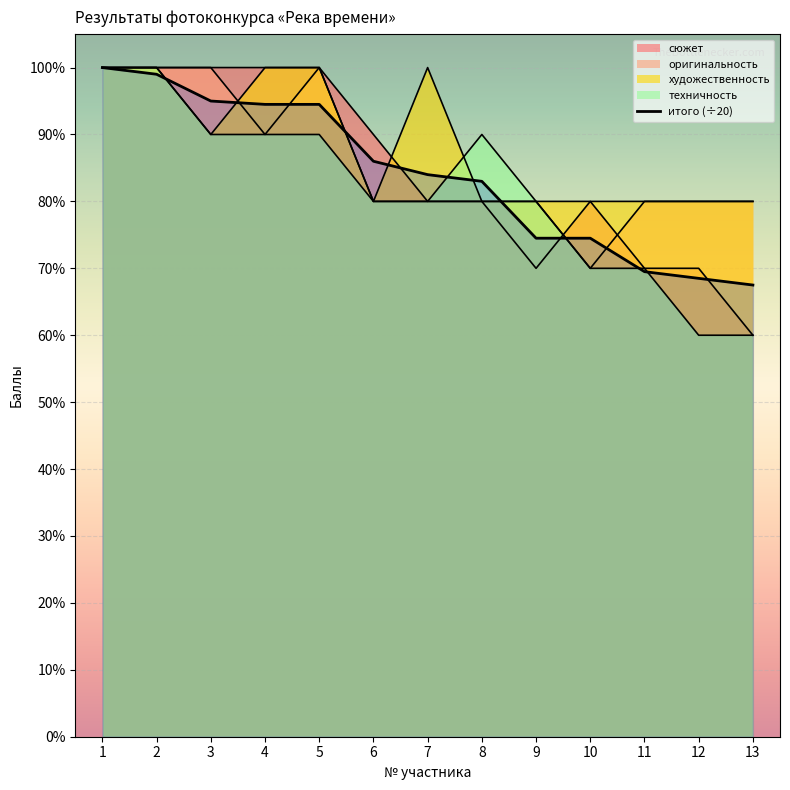

What is the sum of the техничность values at 4 and 3?

18.0